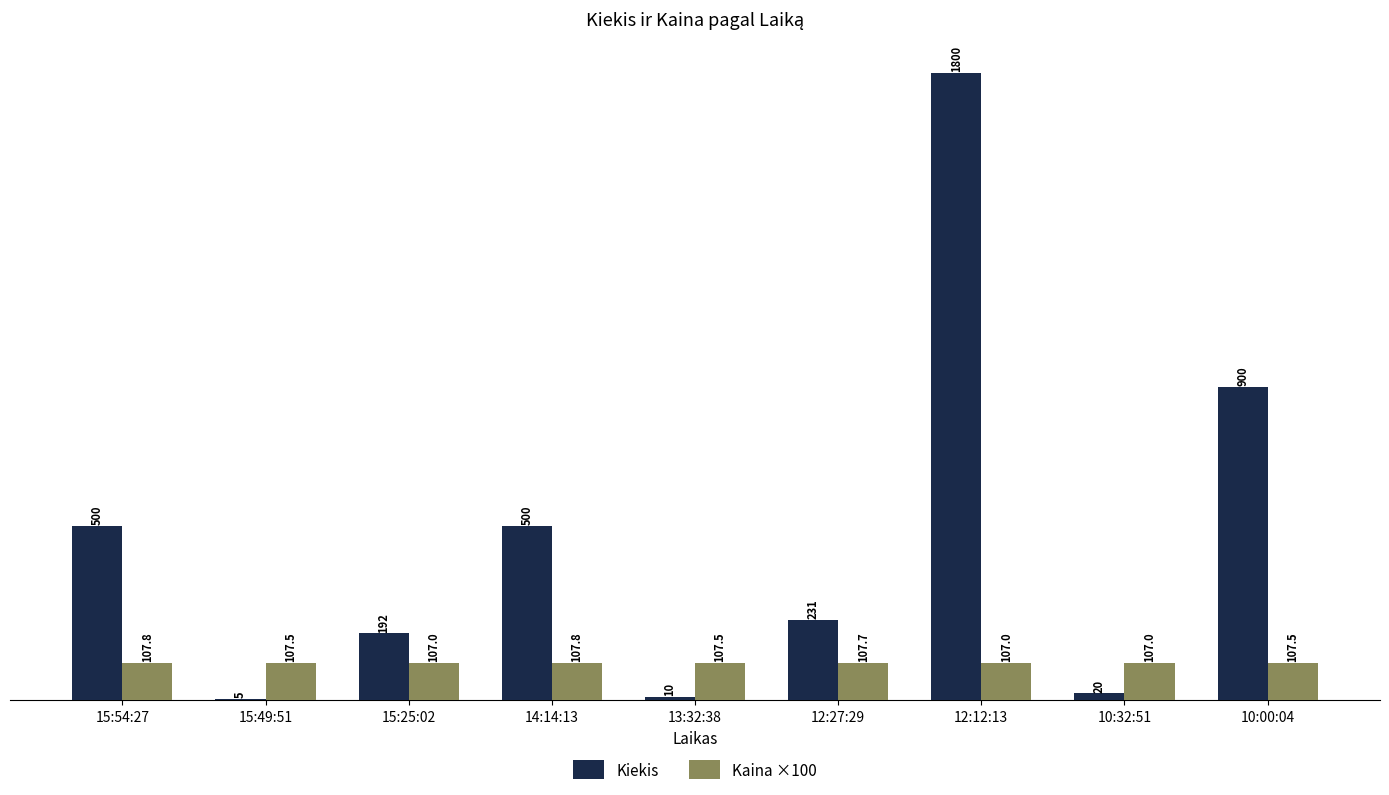

What is the sum of the Kiekis values at 15:54:27 and 15:25:02?

692.0